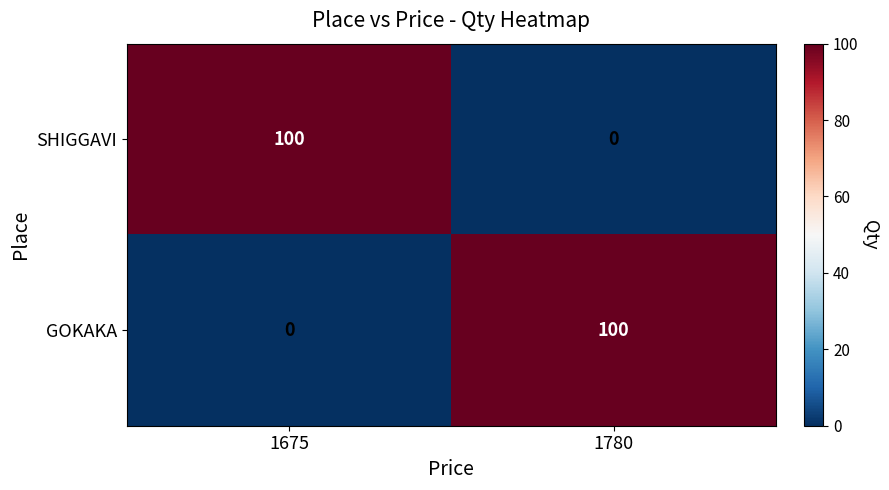

Reading left to right, what are all the values shown in this chart?

SHIGGAVI: 1675=100	1780=0
GOKAKA: 1675=0	1780=100